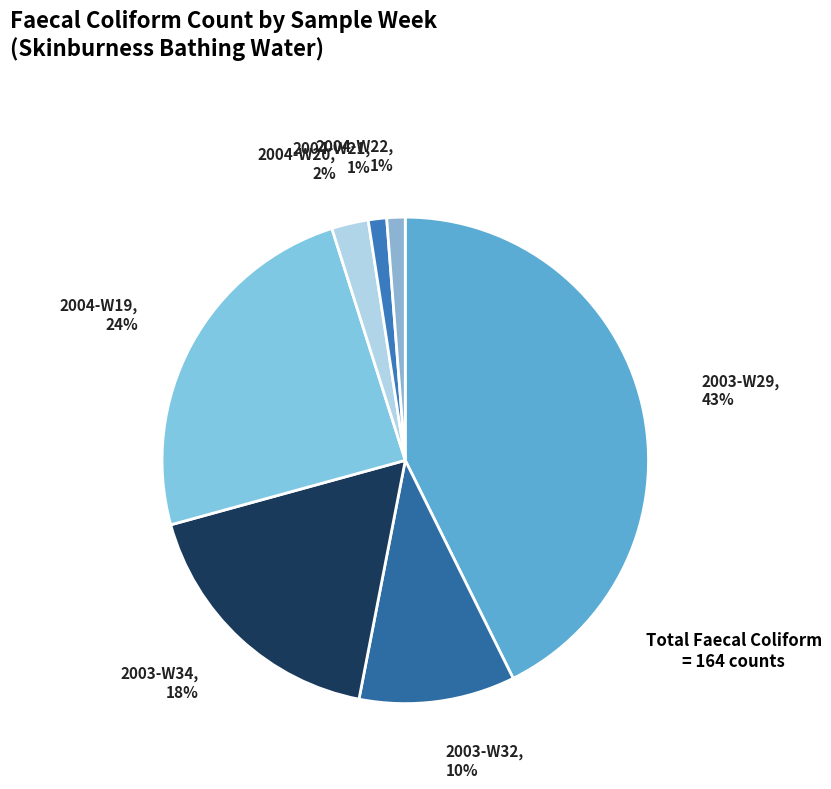

What is the largest slice in the pie chart?

2003-W29